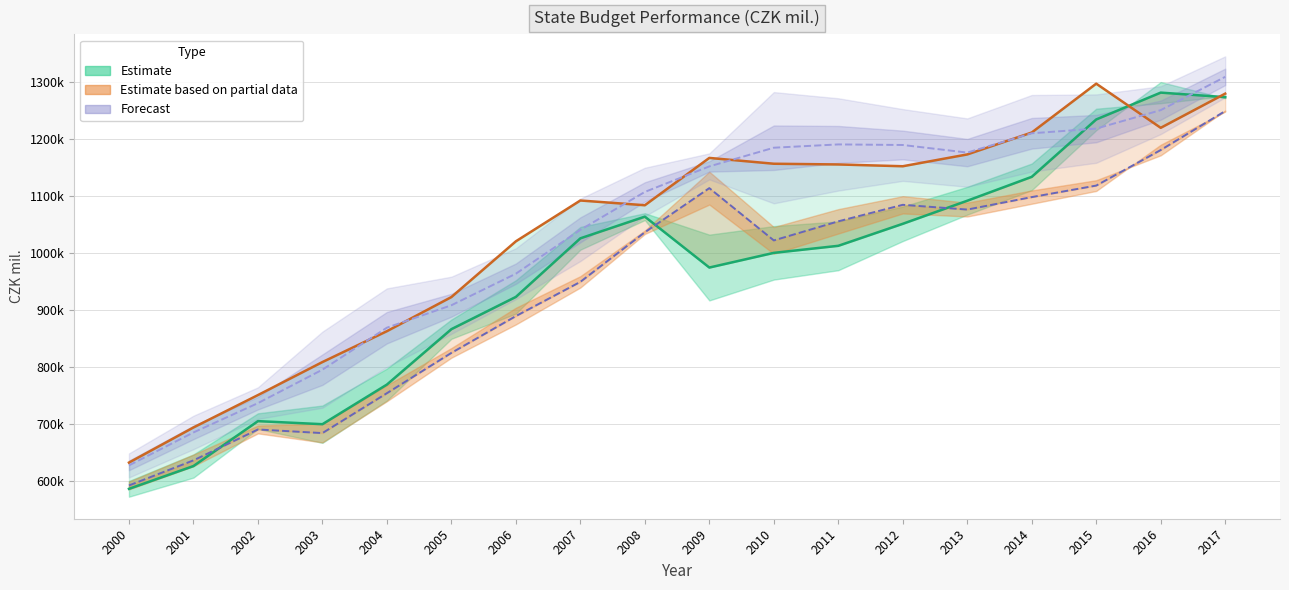

What is the value of the Revenue Budget point at the 11th from the left?

1022219